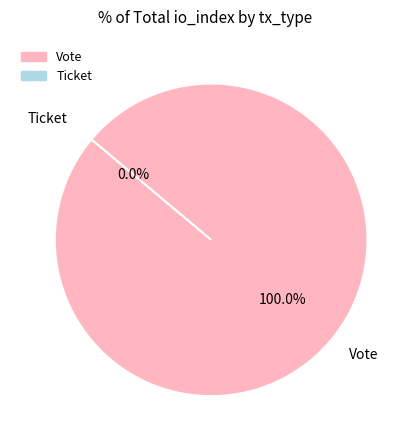

Is it true that Vote is 100% of the pie?

True